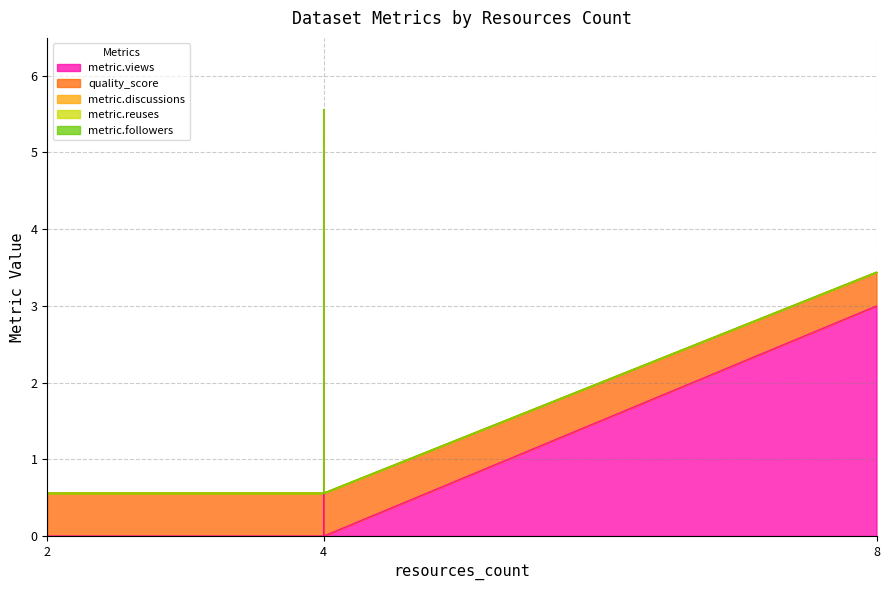

Between 2 and 8, which series saw the biggest shift?

metric.views